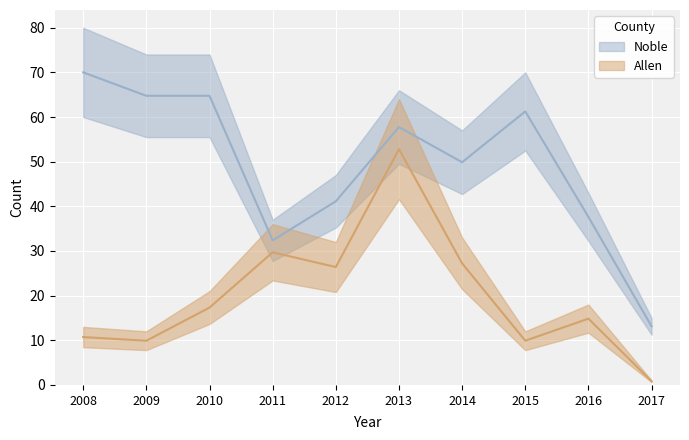

What is the maximum value for Allen?

52.8